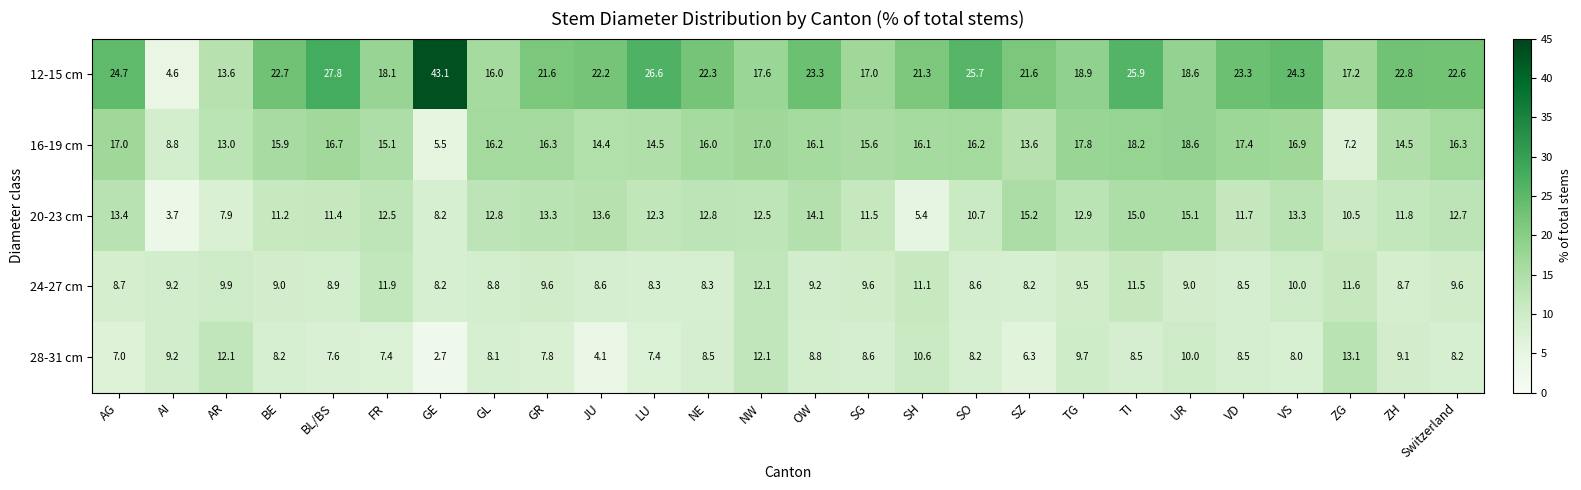

Which category has the highest value across all series?

GE